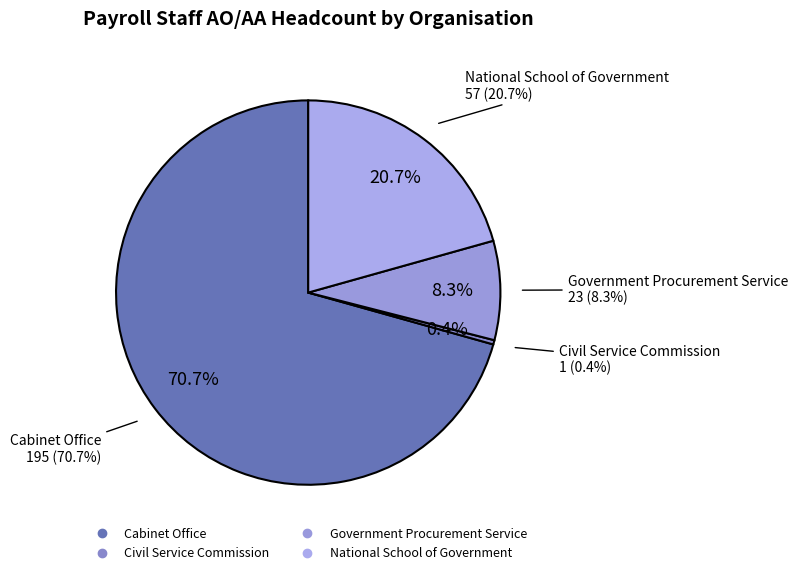

Rank the categories by value from lowest to highest.

Civil Service Commission, Government Procurement Service, National School of Government, Cabinet Office